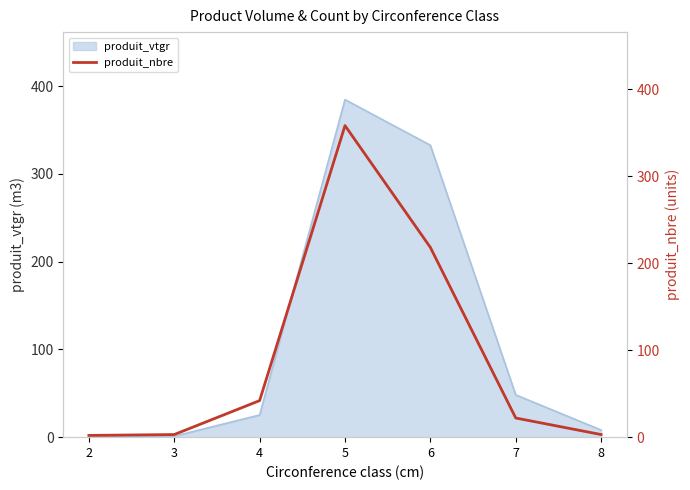

What is the greatest value displayed?

358